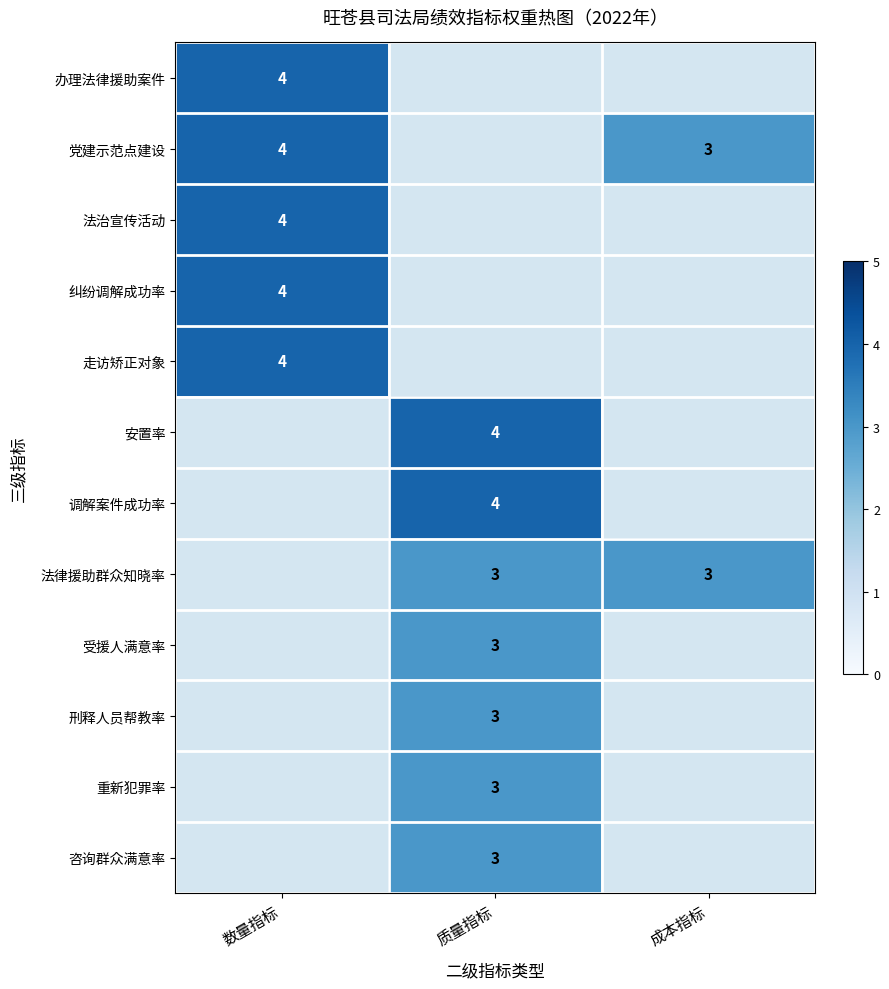

What is the smallest value displayed?

3.0